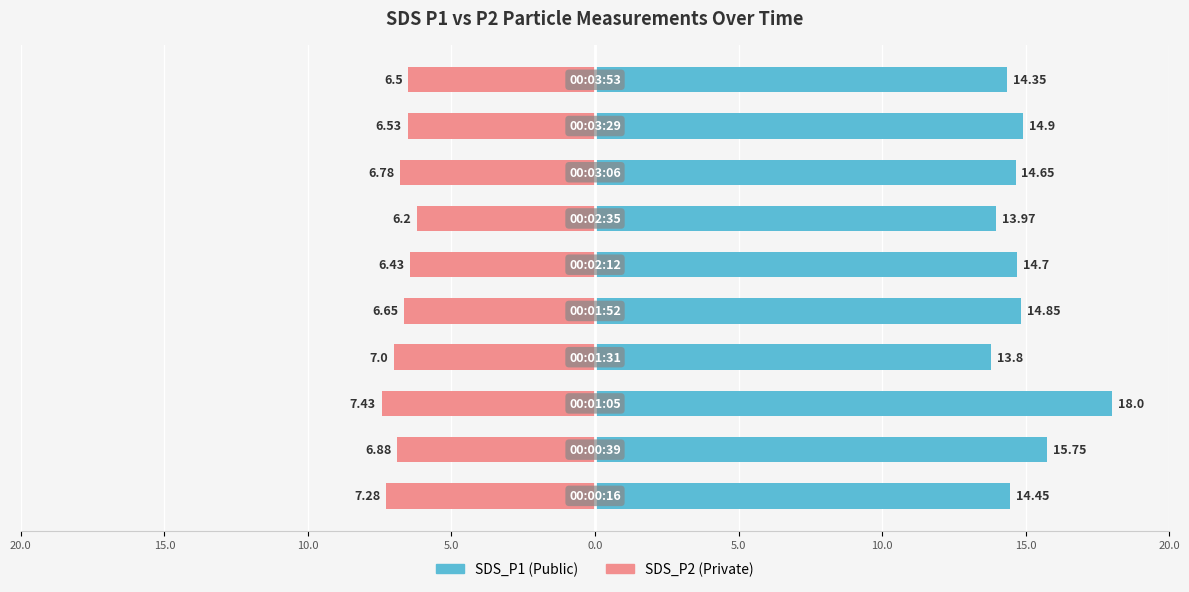

What are all the series names shown in the legend?

SDS_P1, SDS_P2